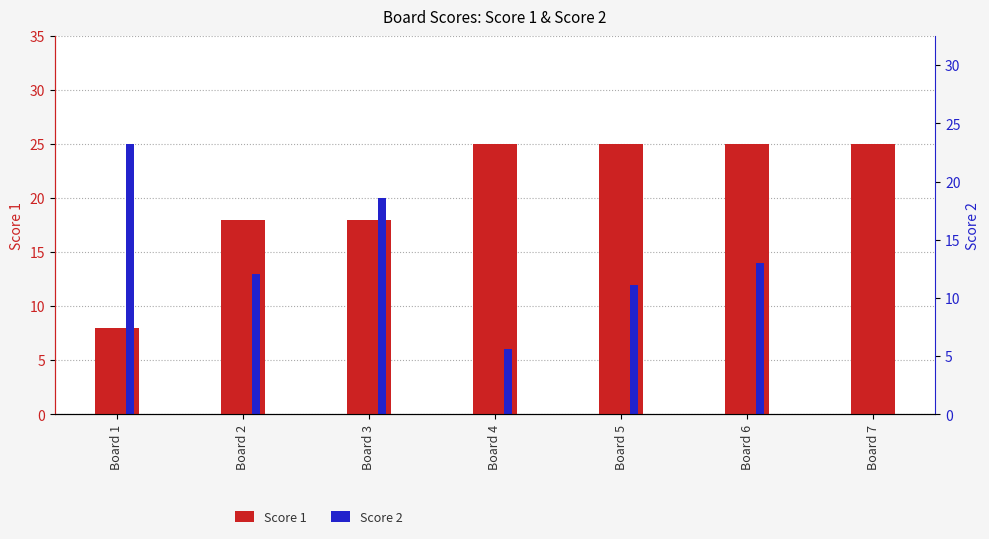

Does the chart contain stacked bars?

No